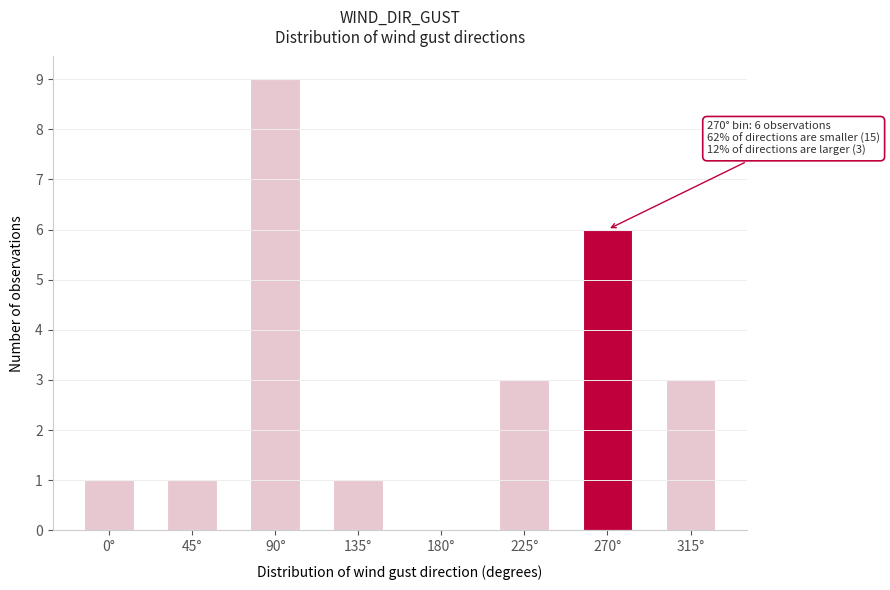

Reading left to right, extract all data points from this chart.

0°=1	45°=1	90°=9	135°=1	180°=0	225°=3	270°=6	315°=3